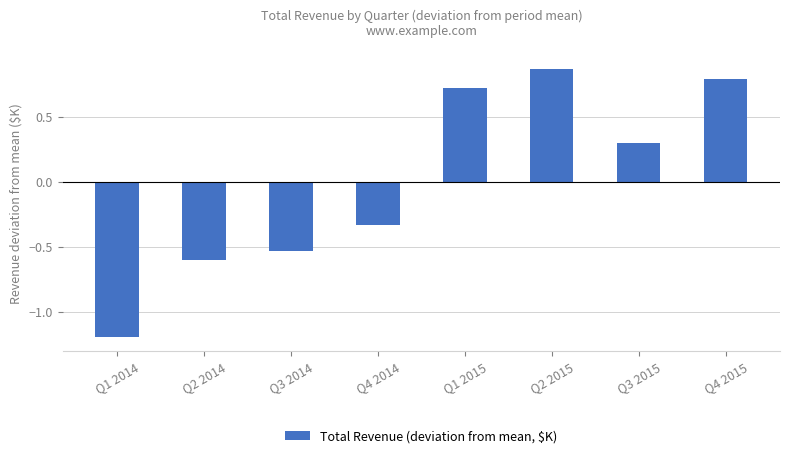

How many values are below 0?

4